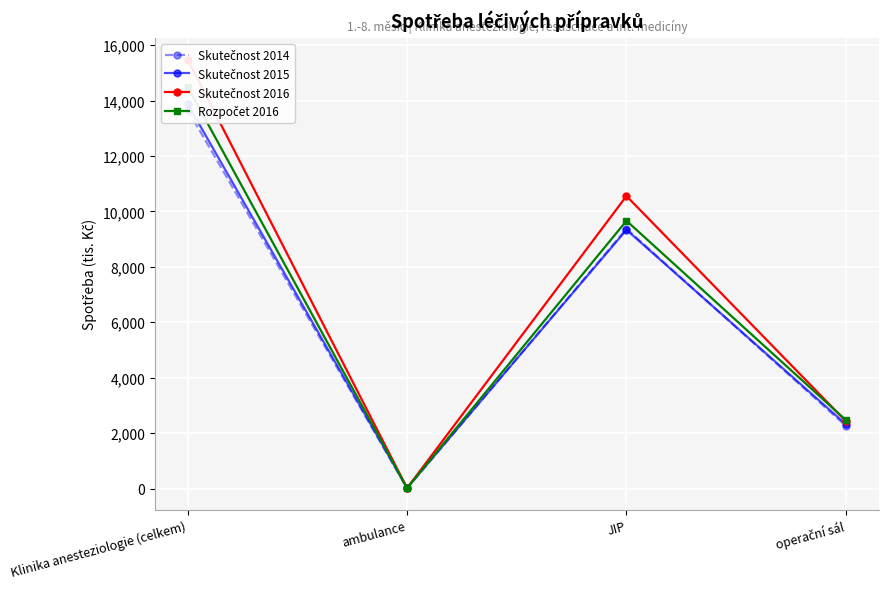

Which series changed the most between ambulance and operační sál?

Rozpočet 2016